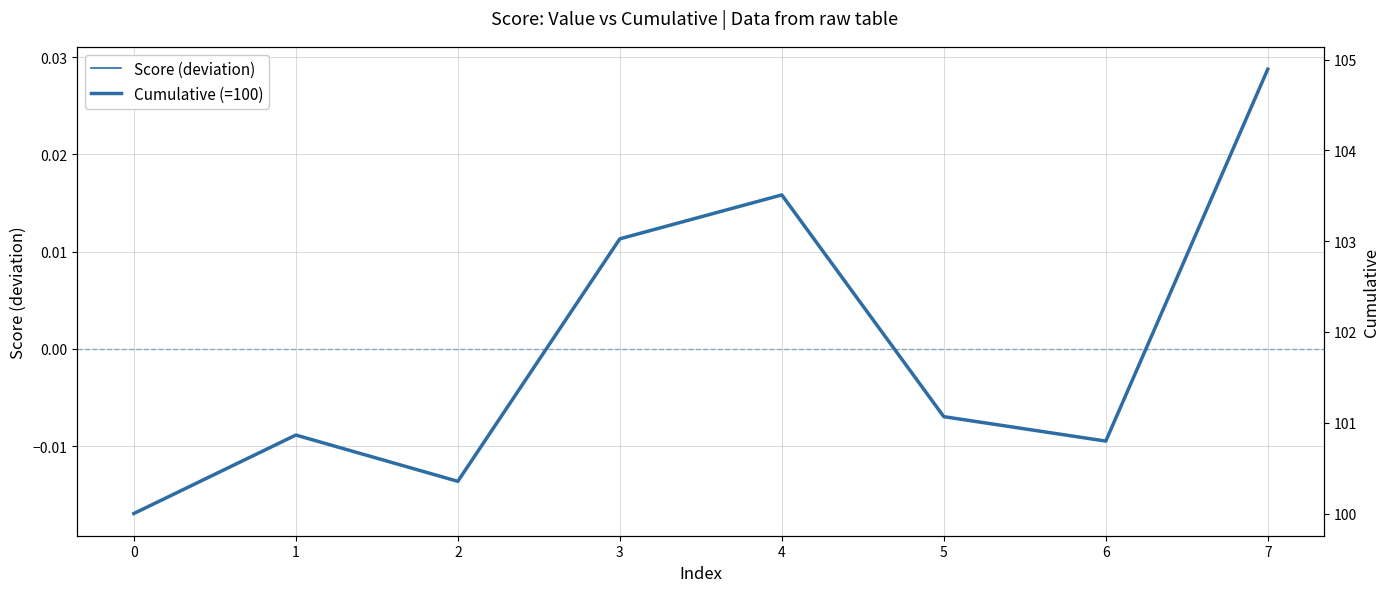

Which series changed the most between 6 and 7?

Cumulative (=100)